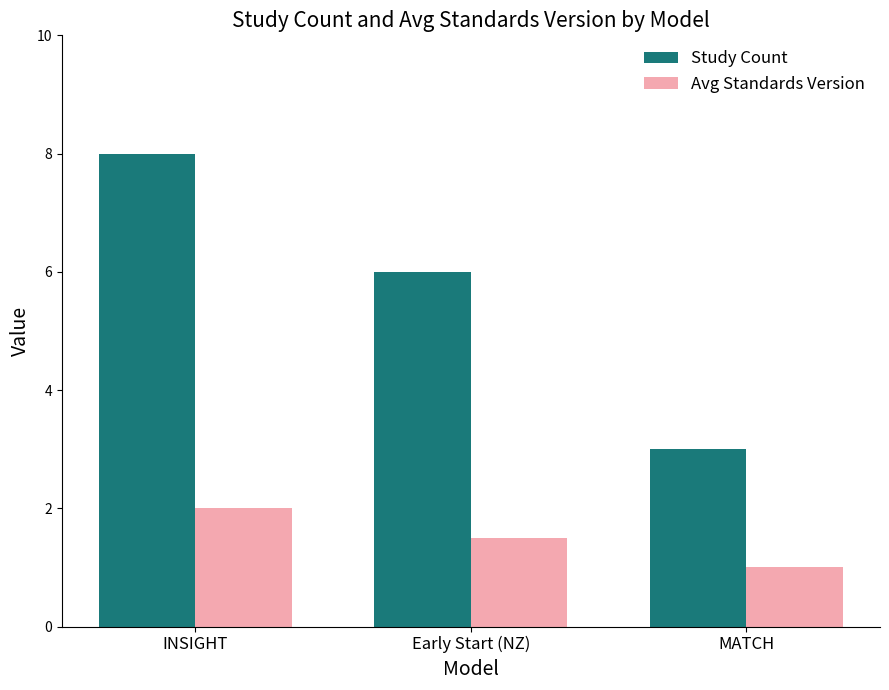

What position from the right is Early Start (NZ)?

2